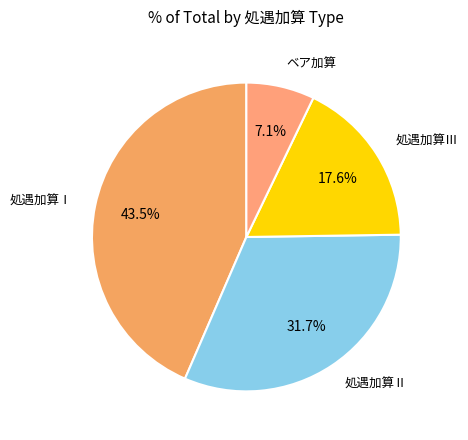

To the nearest percent, what portion does ベア加算 represent?

7%